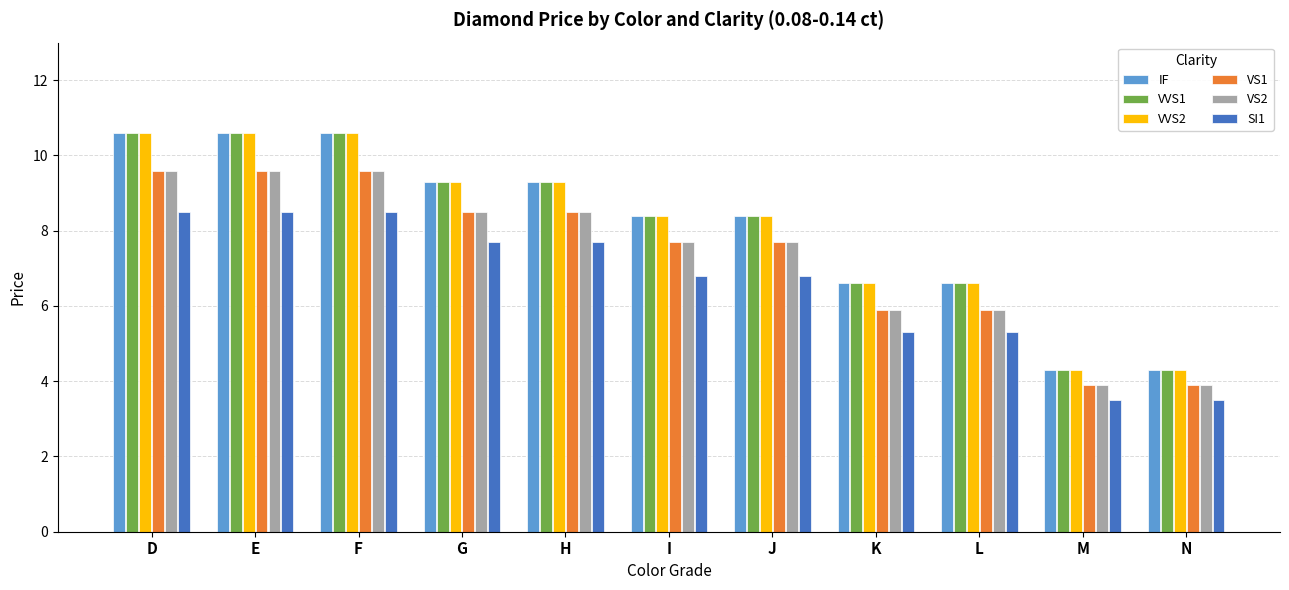

What is the sum of the IF values at L and G?

15.9